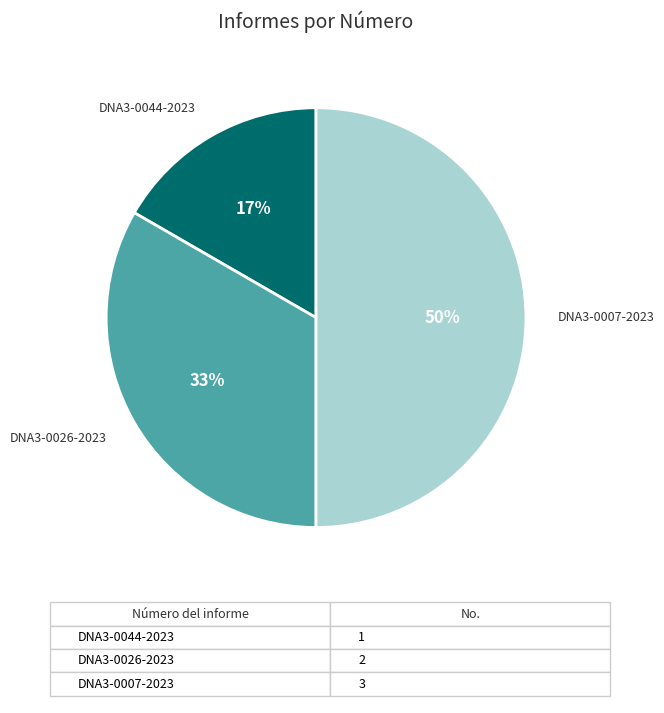

To the nearest percent, what is the difference between the largest and smallest slice percentages?

33%